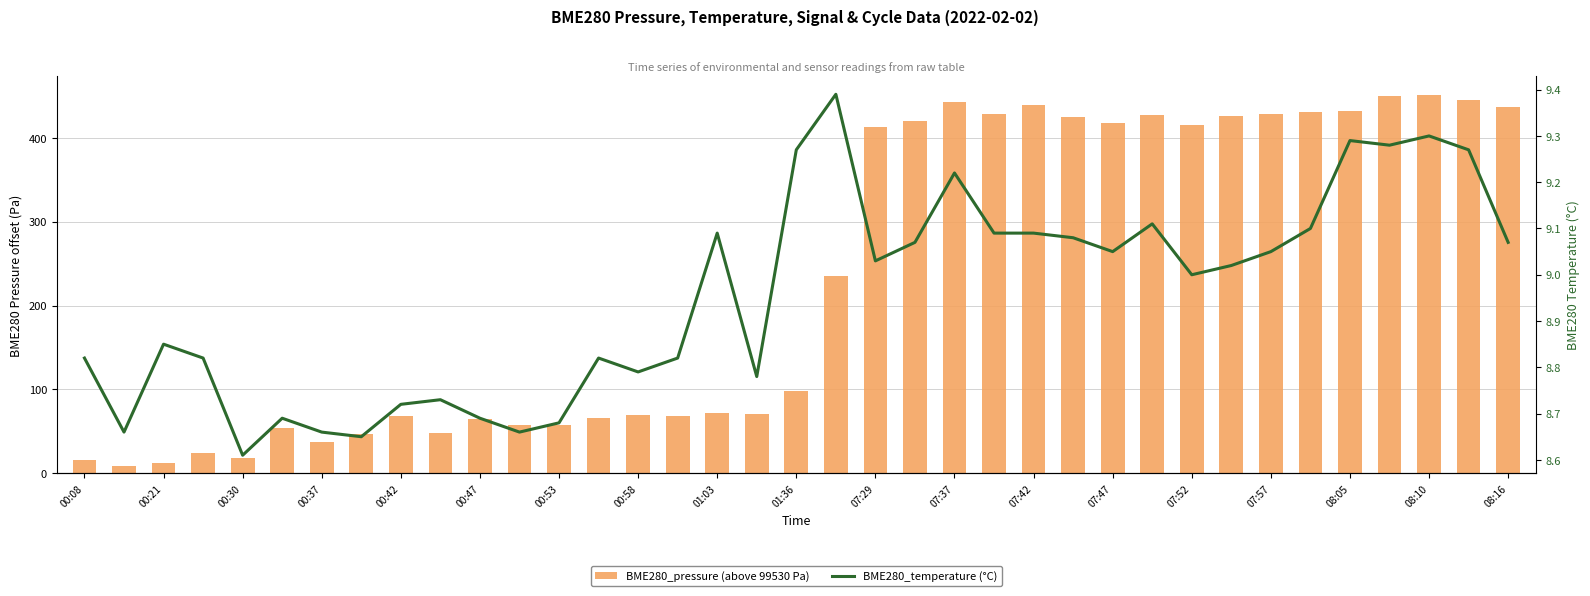

What are all the series names shown in the legend?

BME280_pressure (above 99530 Pa), BME280_temperature (°C)